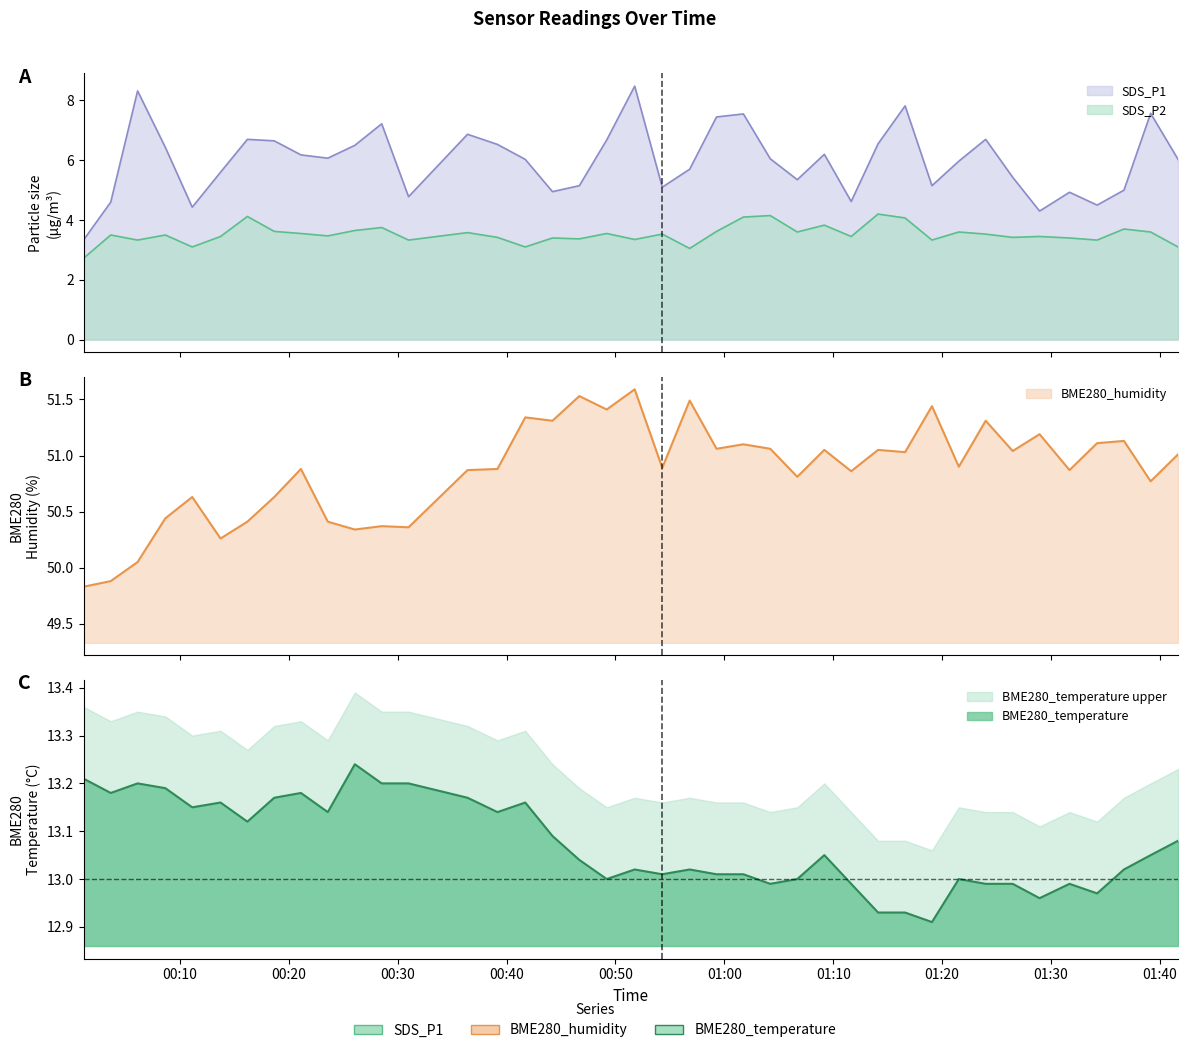

Where does the SDS_P1 series first go above 6?

2022/05/01 00:06:07